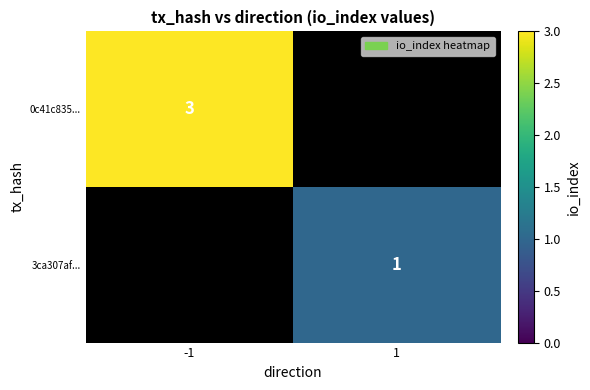

Is the value of 3ca307af... at 1 greater than the value of 0c41c835... at -1?

No